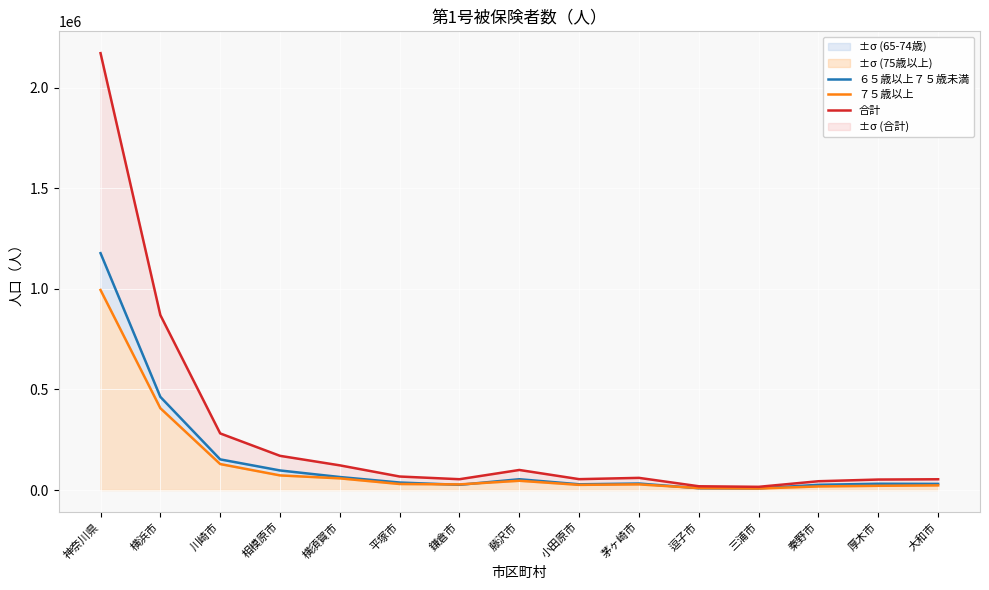

The value of ７５歳以上 at 横浜市 is 100747. True or false?

False